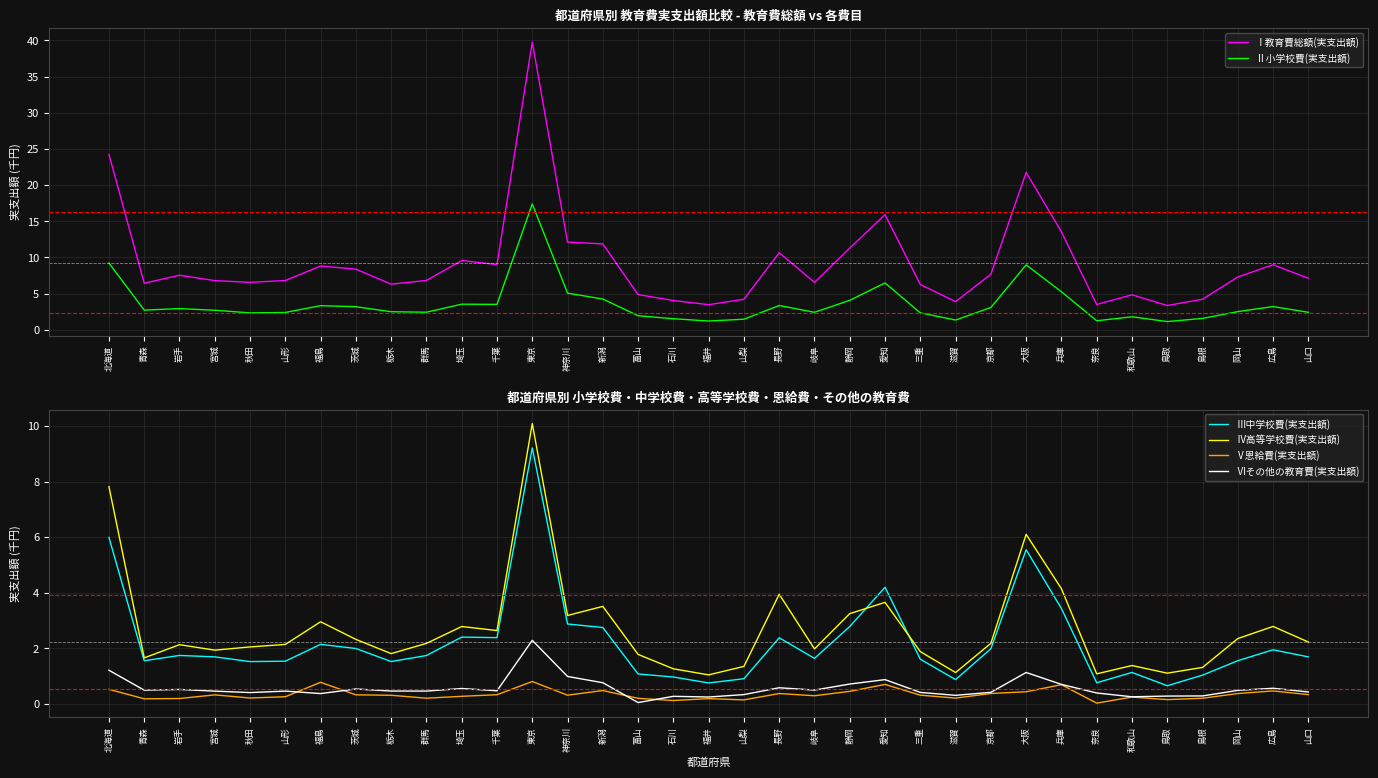

Which series changed the most between 宮城 and 鳥取?

Ⅰ教育費総額(実支出額)